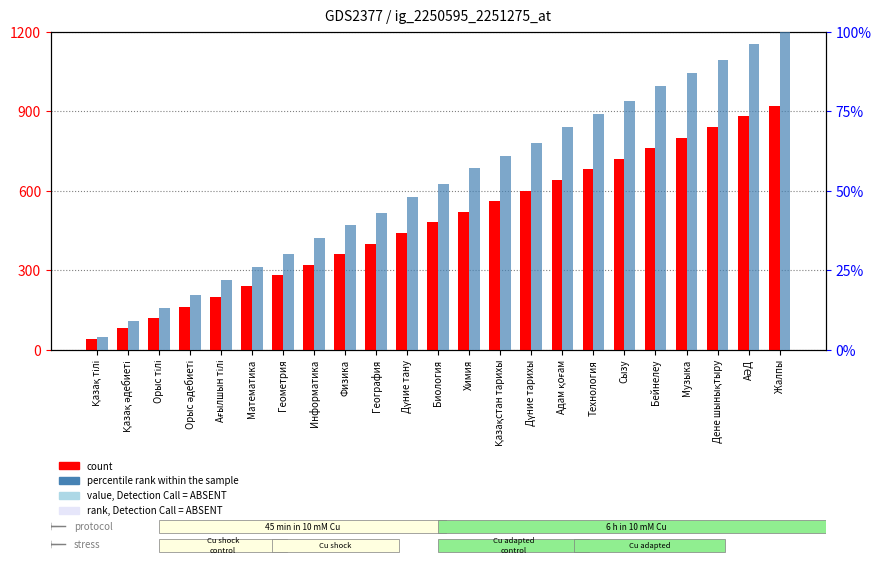

What is the average value of the count series?

480.0